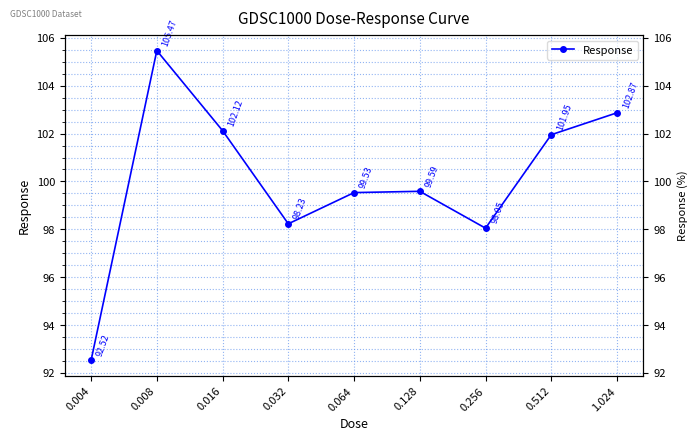

Which has a higher value, 0.128 or 0.064?

0.128